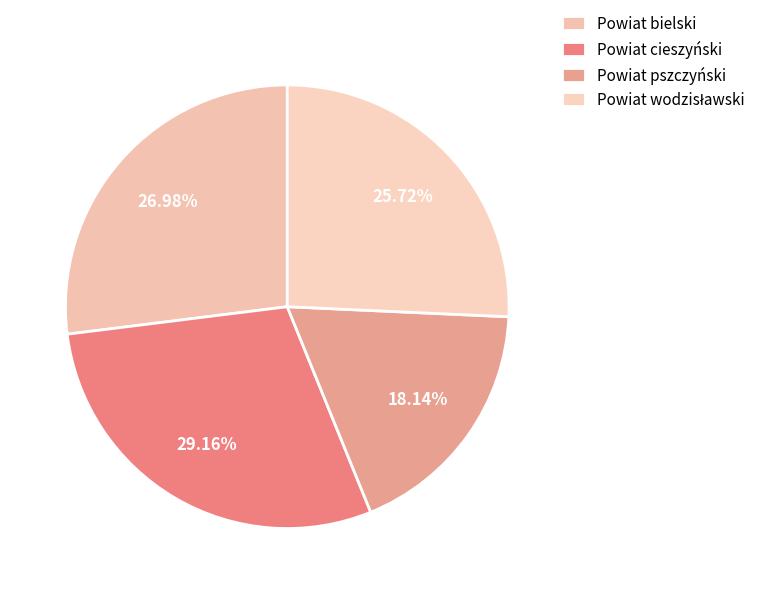

Is there any slice that represents more than half of the pie?

No